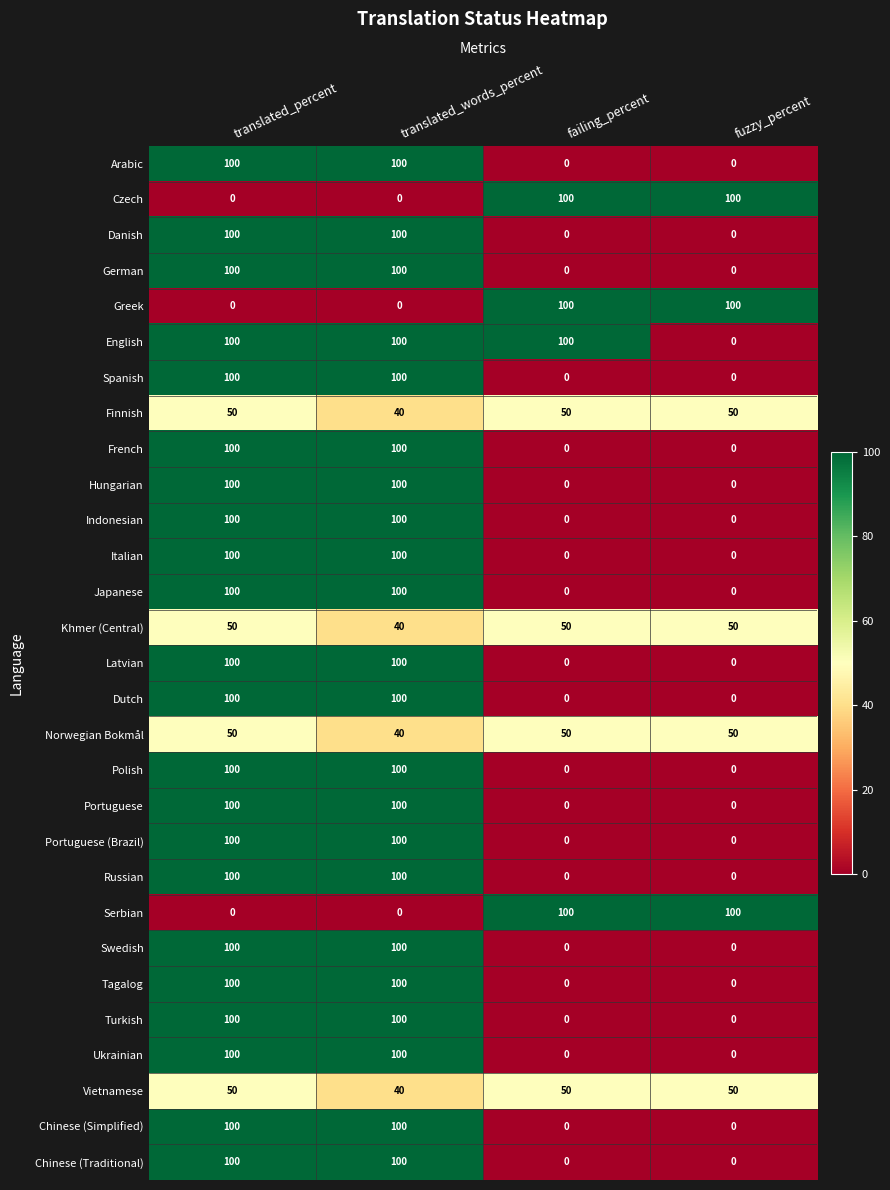

How many series are shown in this chart?

29